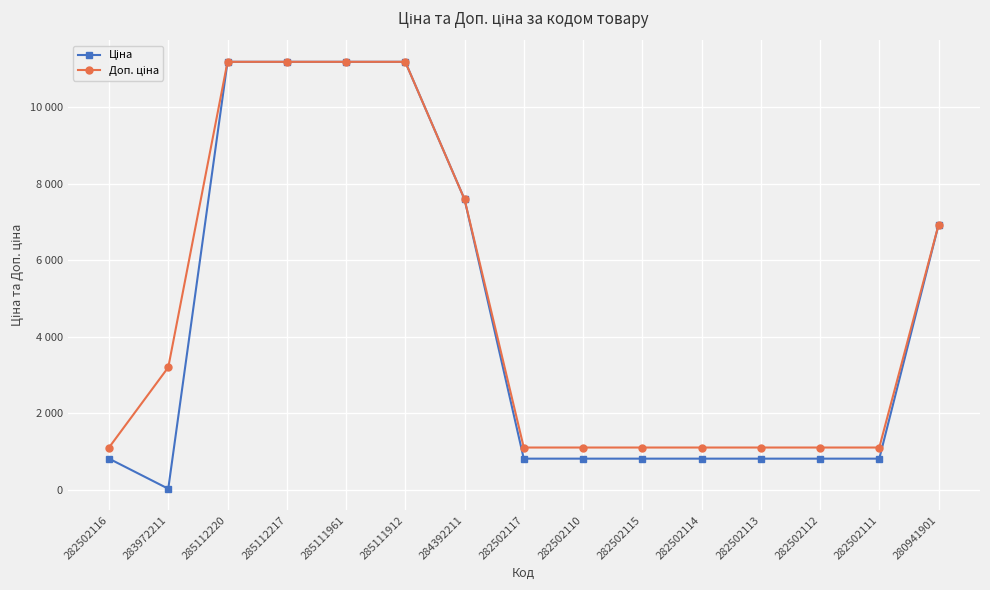

The Ціна series shows 14569.0 at 285111912. True or false?

False